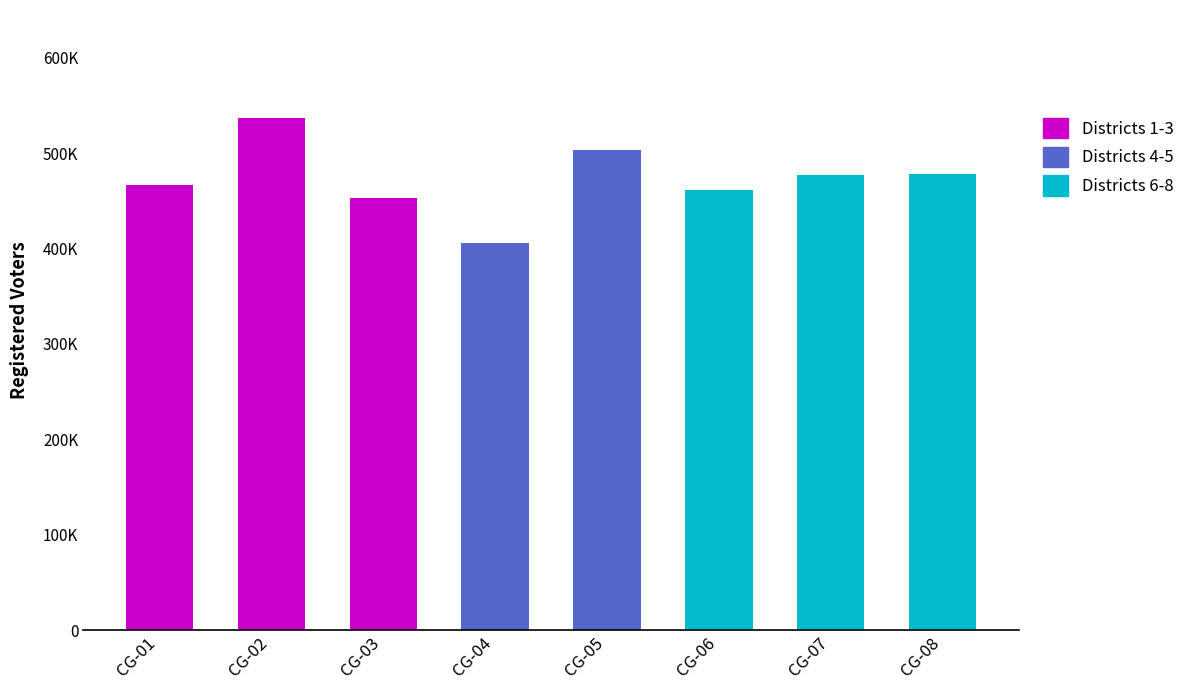

What is the sum of all values?

3783363